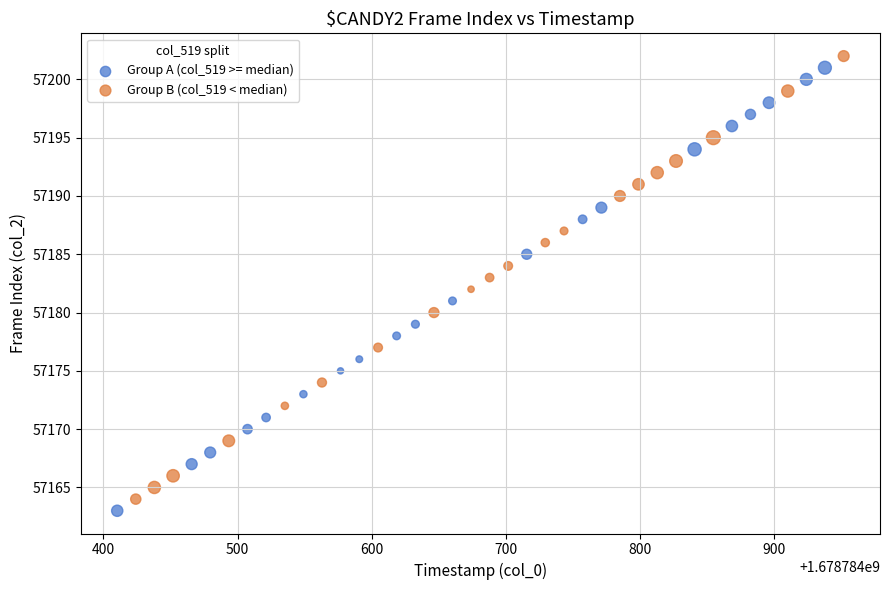

What are all the series names shown in the legend?

Group A (col_519 >= median), Group B (col_519 < median)